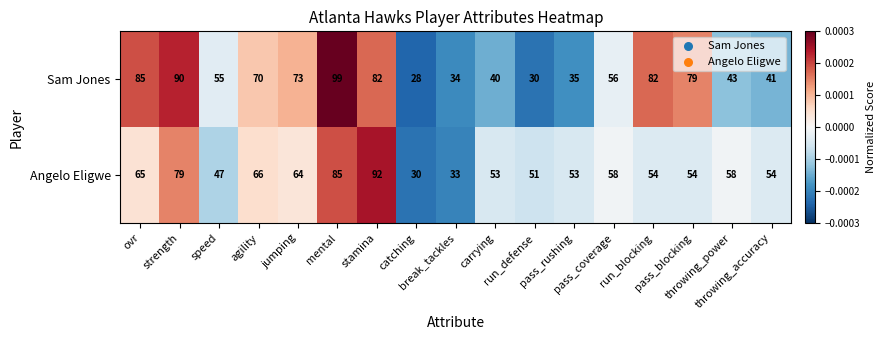

How many data points does each series have?

17